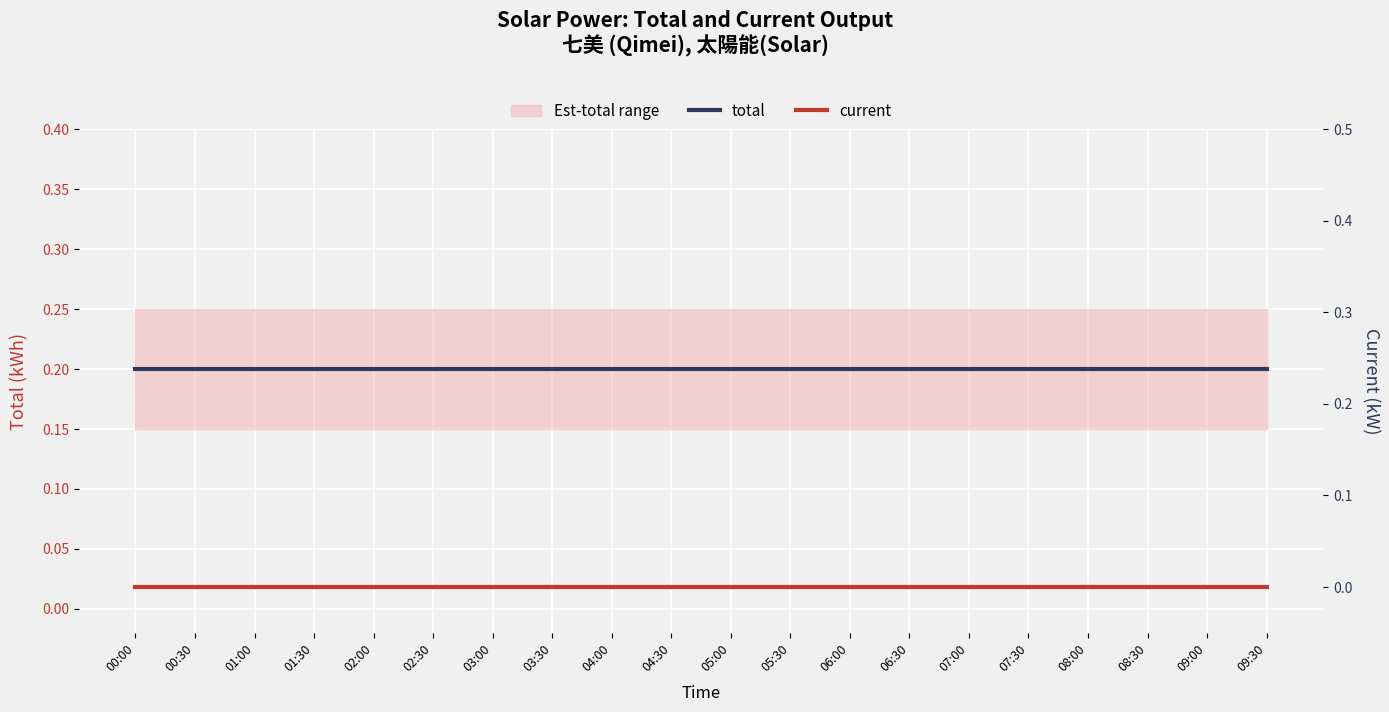

Which series has the largest total across all categories?

total